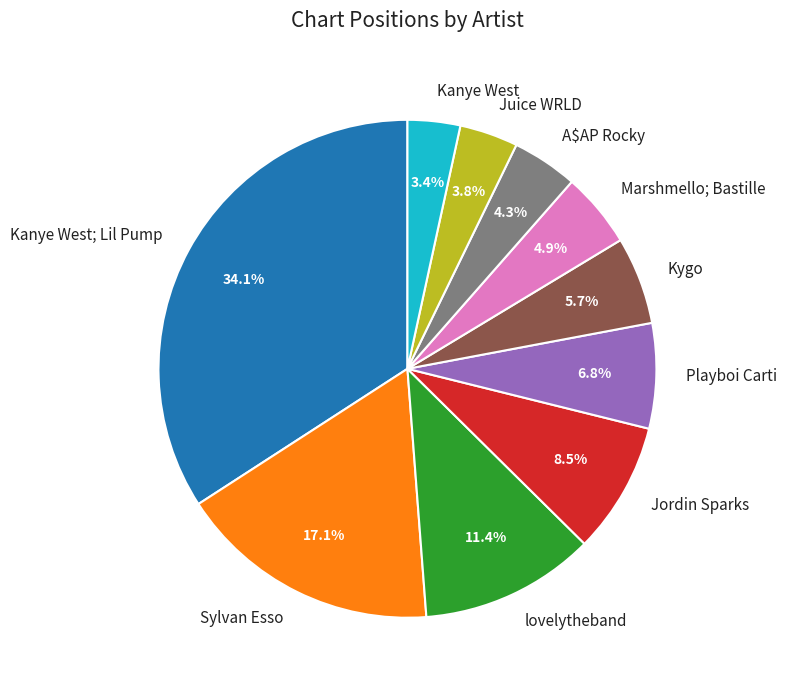

To the nearest percent, what is the difference between the largest and smallest slice percentages?

31%